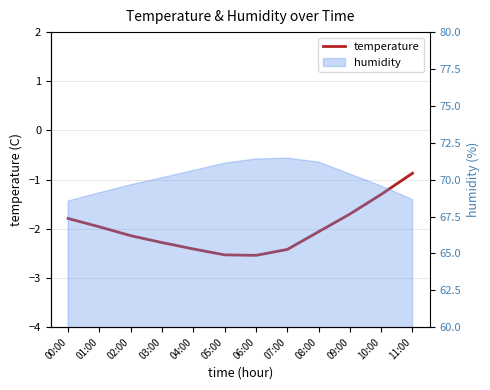

The value at 04:00 is -2.4. True or false?

True